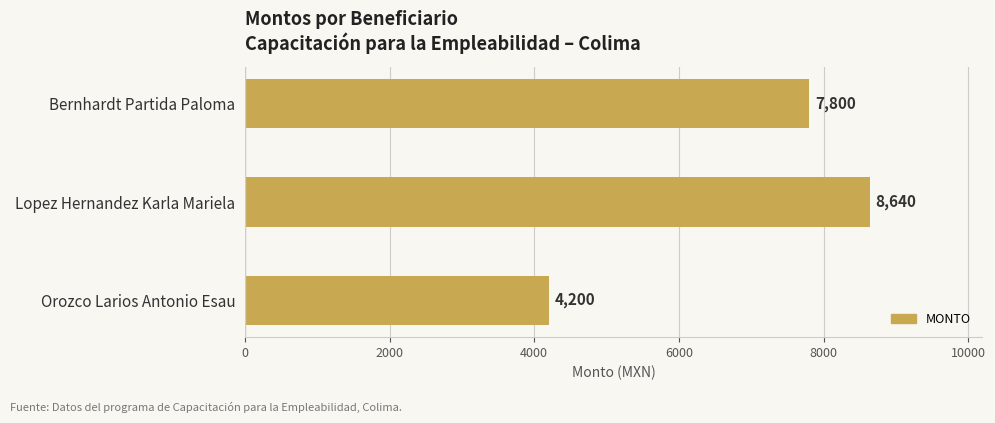

What is the difference between the maximum and minimum values?

4440